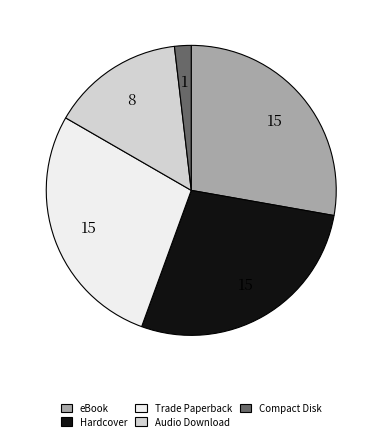

Is there a majority slice in this chart?

No